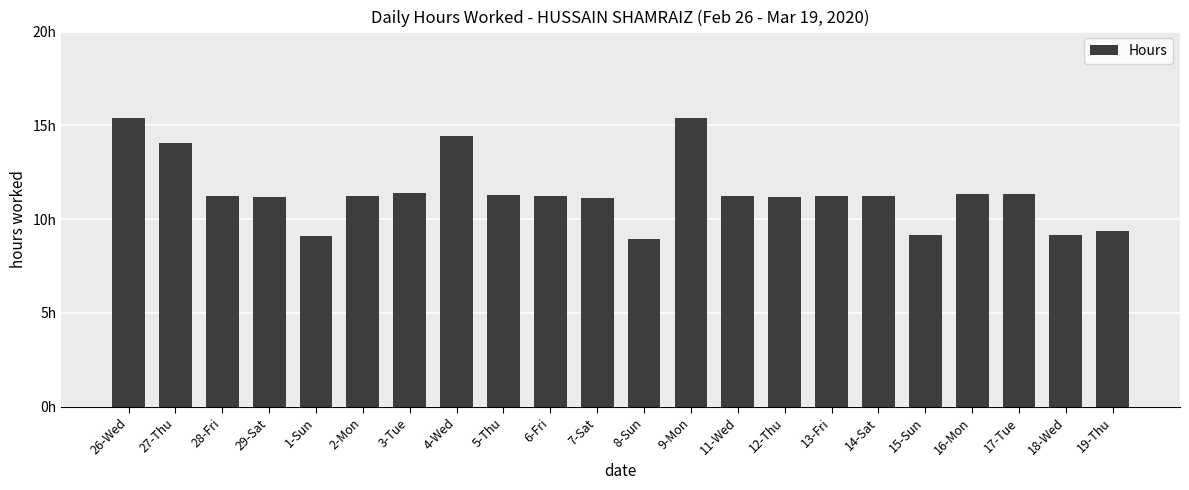

True or false: the data shows 9.4 at 19-Thu.

True